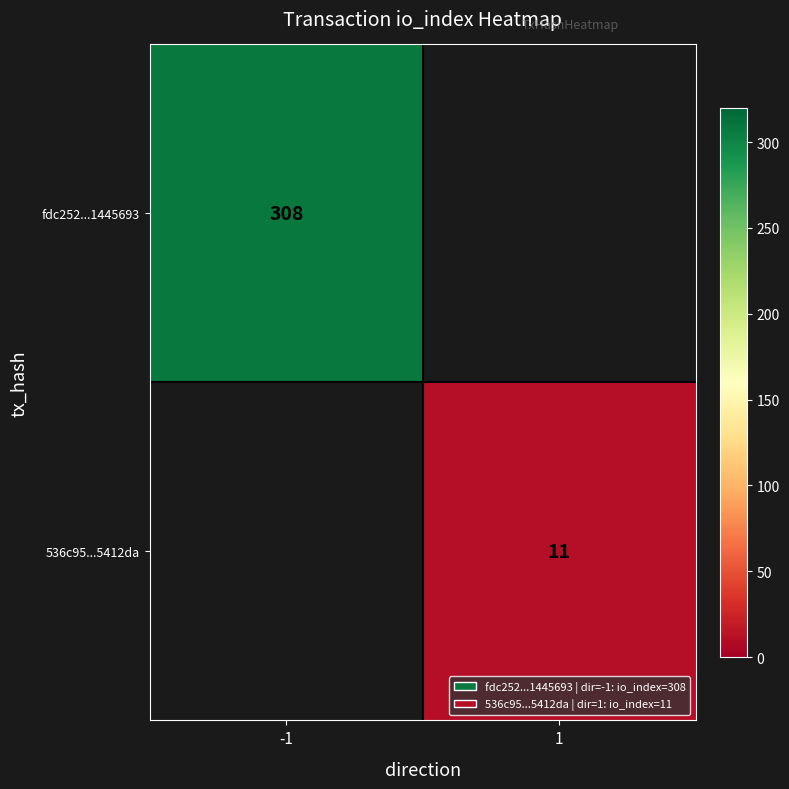

Is it true that fdc252...1445693 equals 149 at -1?

False